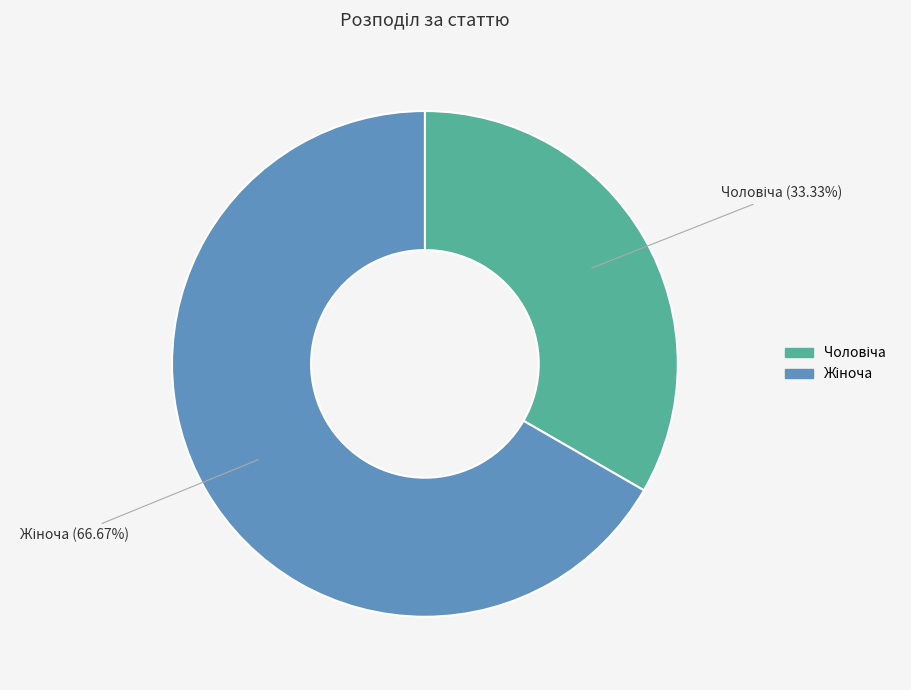

Is there a majority slice in this chart?

Yes